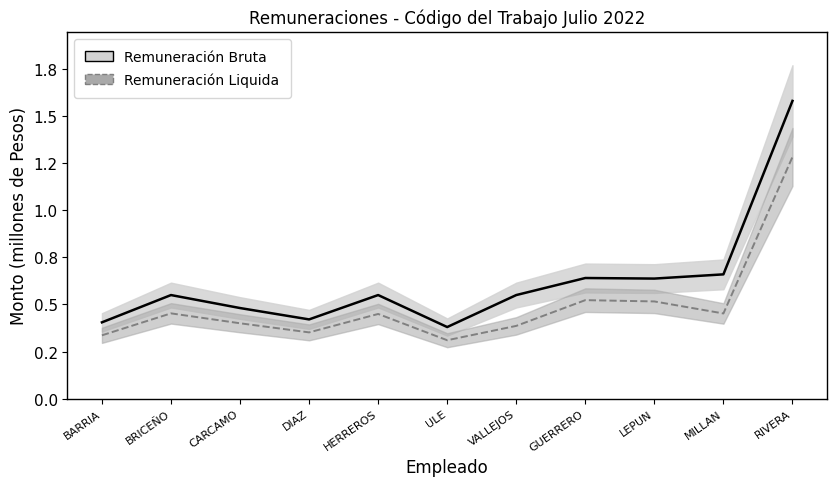

True or false: Remuneración Liquida has more than 1 interior local peaks.

True